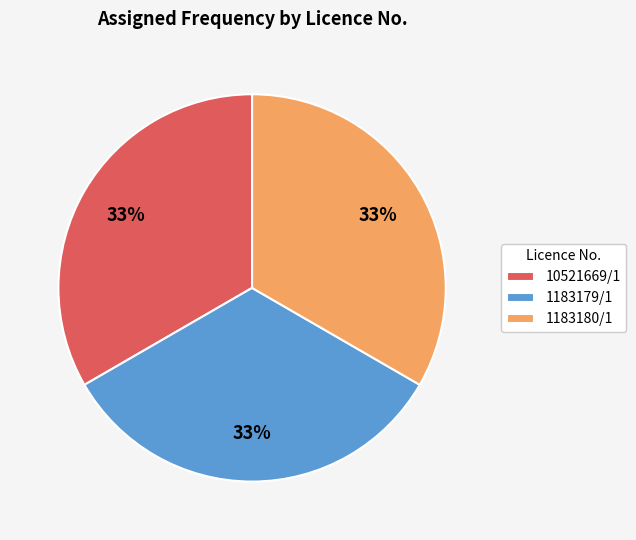

Is 10521669/1 the majority of the pie?

No